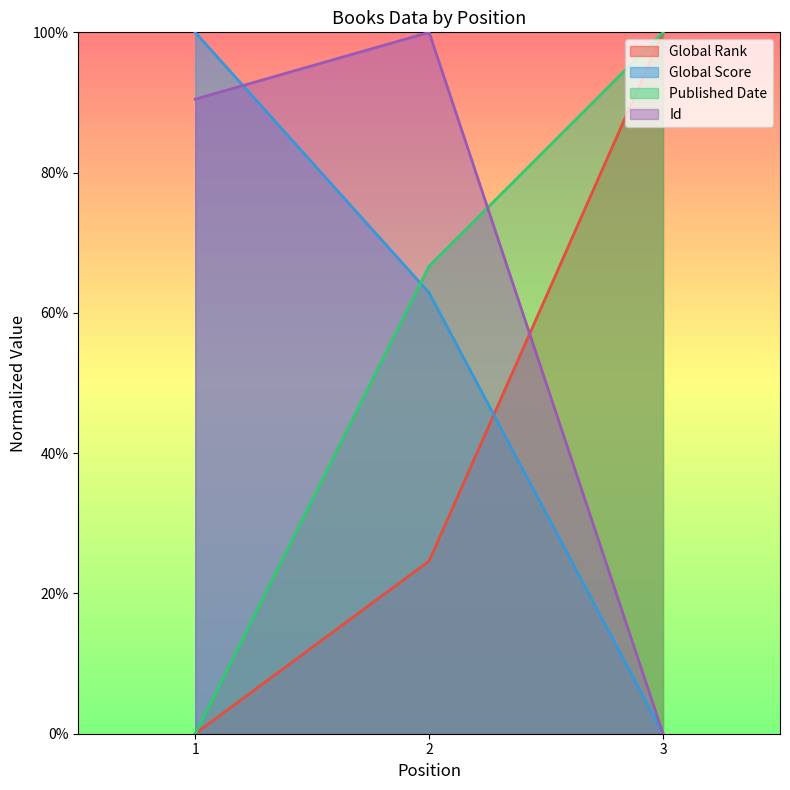

How many values in Global Score are above zero?

2